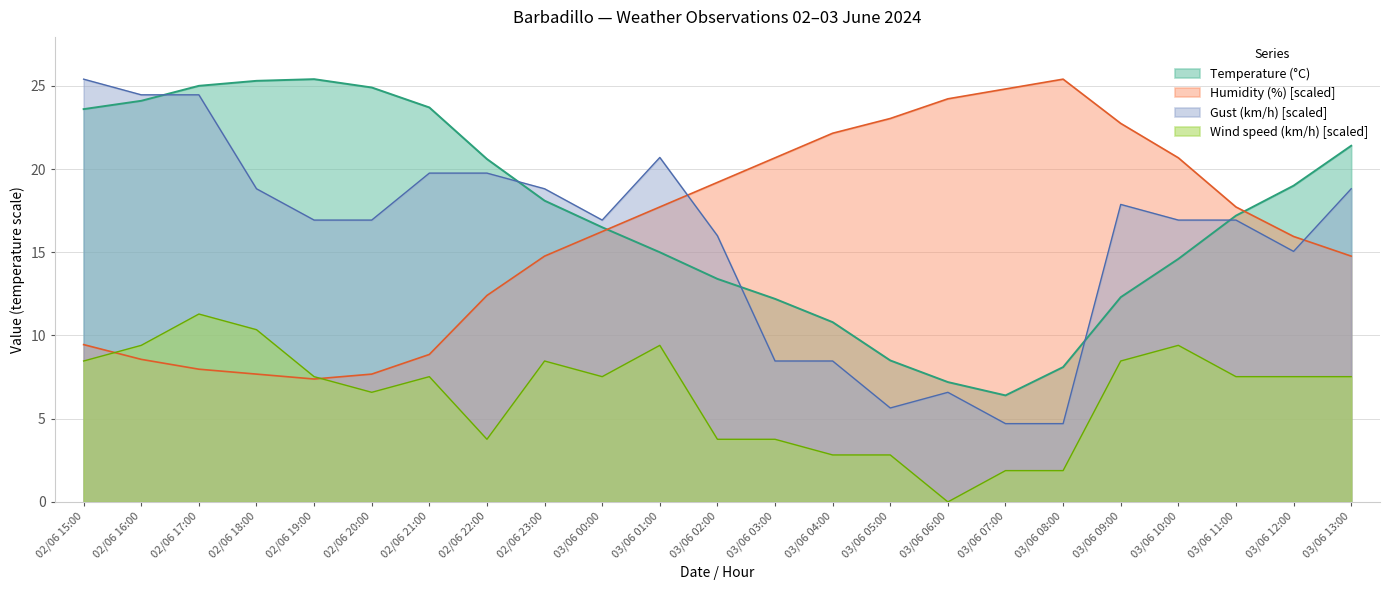

At which category does Wind speed (km/h) reach its first local peak?

02/06 17:00